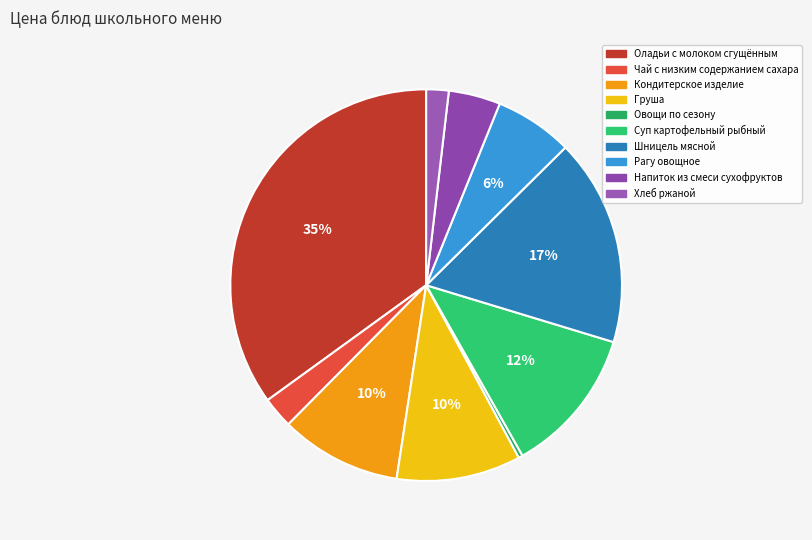

Is the sum of Шницель мясной and Суп картофельный рыбный greater than half?

No